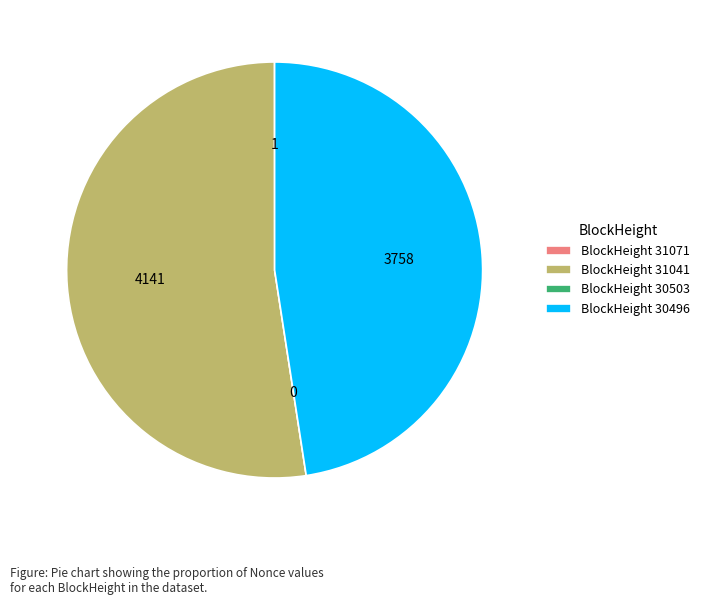

Is there any slice that represents more than half of the pie?

Yes